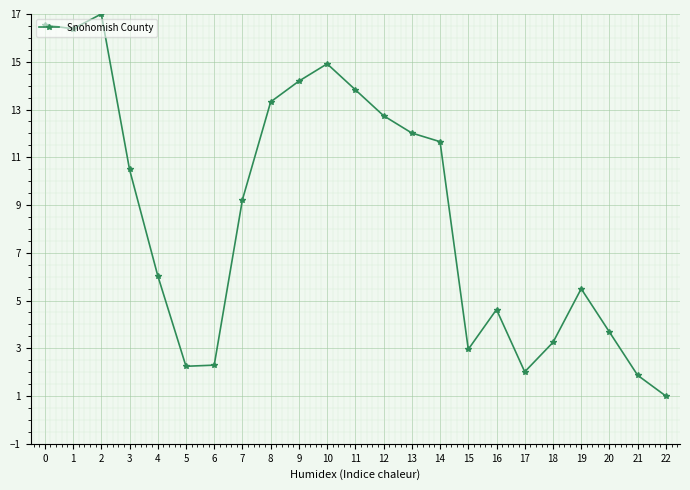

What is the value of the 19th point from the left?

3.2